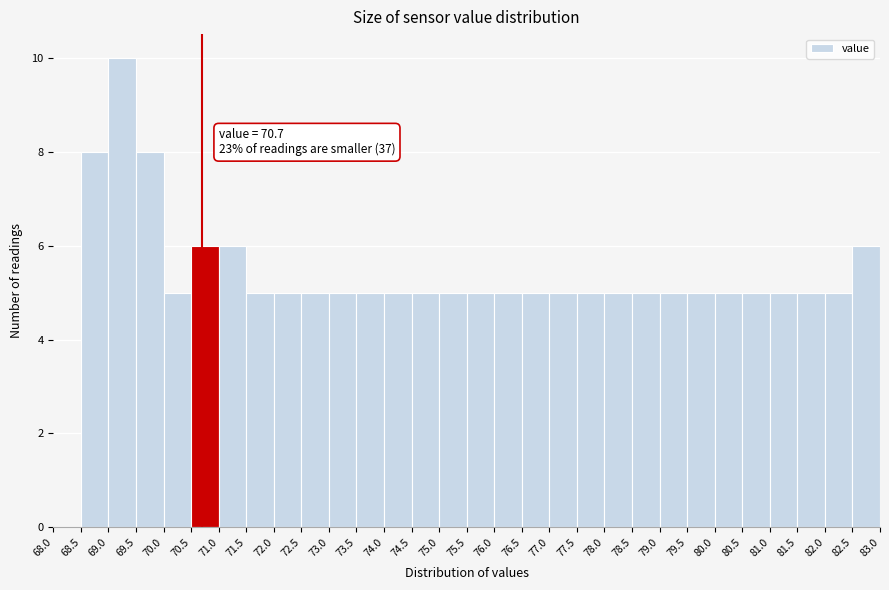

Which range on the x-axis has the tallest bar?

69.0 to 69.5